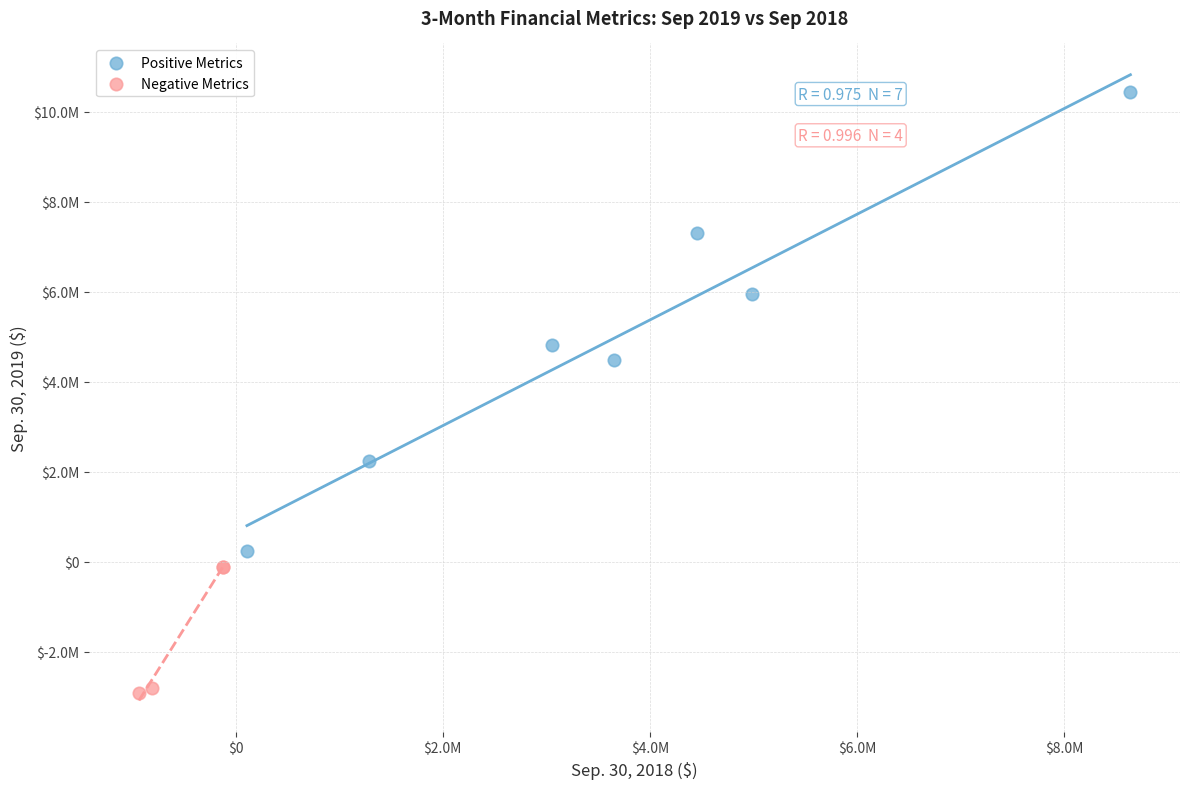

What are all the series names shown in the legend?

Positive Metrics, Negative Metrics